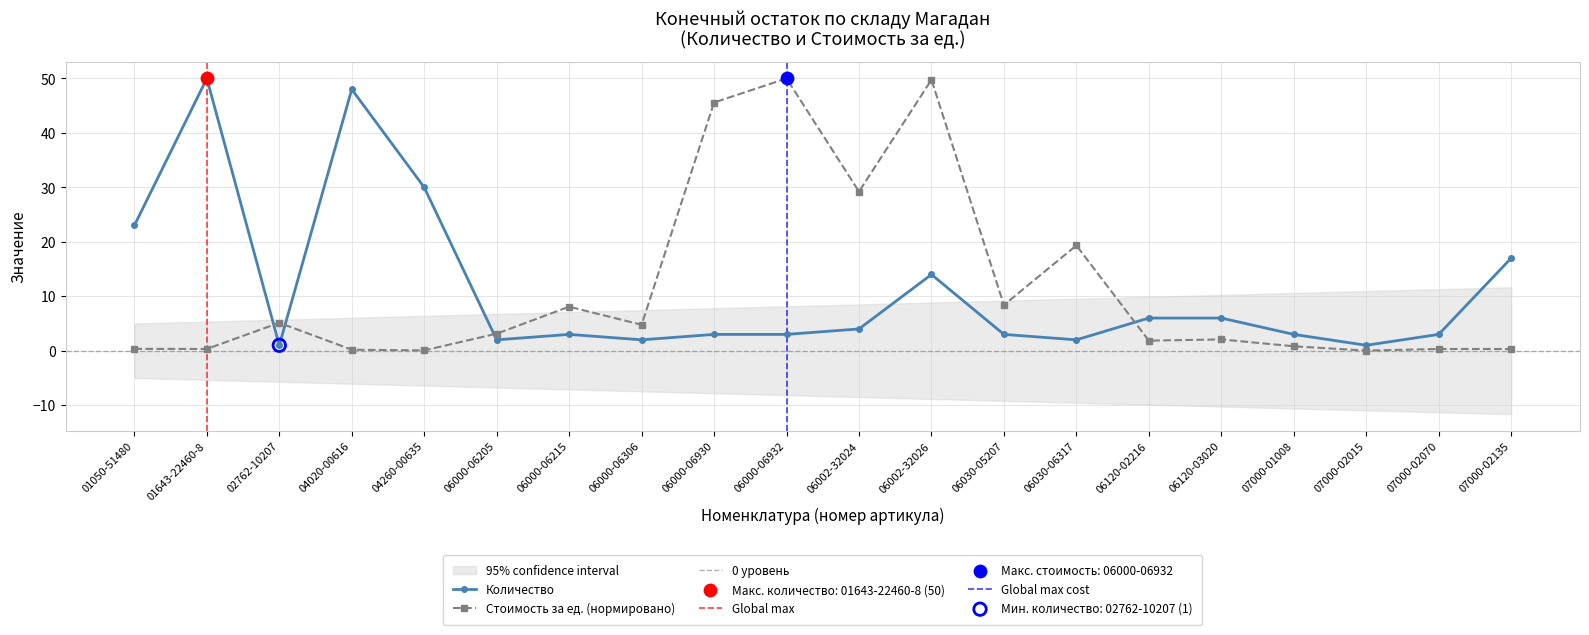

Which series has the largest Y range (max minus min)?

Стоимость за ед.